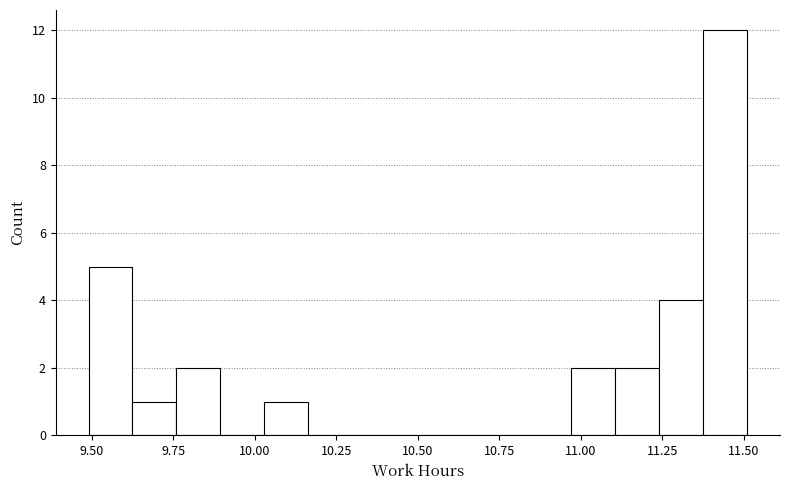

Read against the x-axis, roughly where is the centre of the tallest bar?

11.45